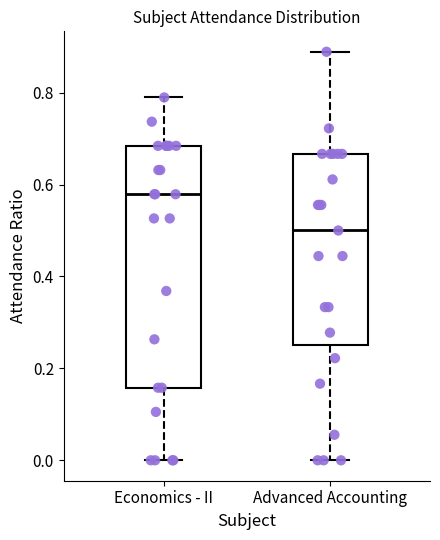

Comparing the boxes themselves (not the whiskers), which one is the tallest?

Economics - II